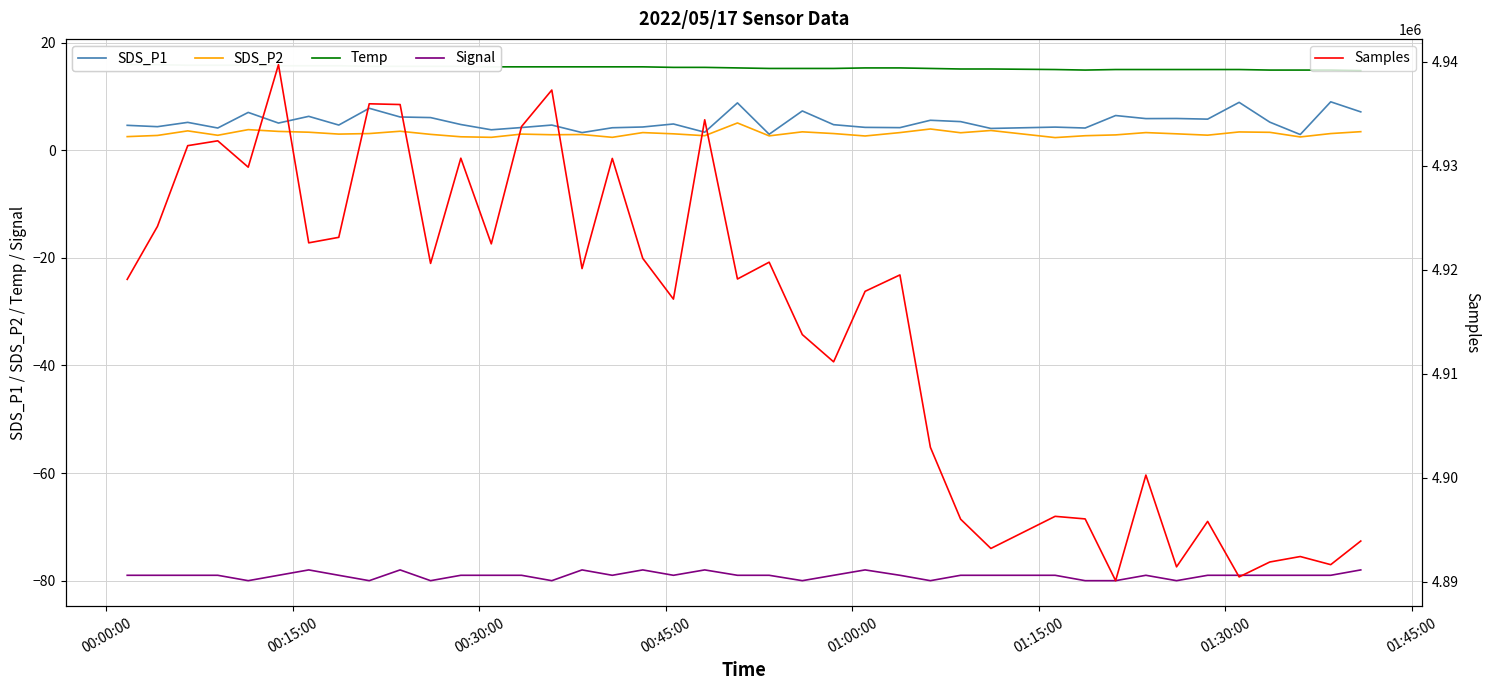

True or false: Signal and SDS_P2 cross at least once.

False